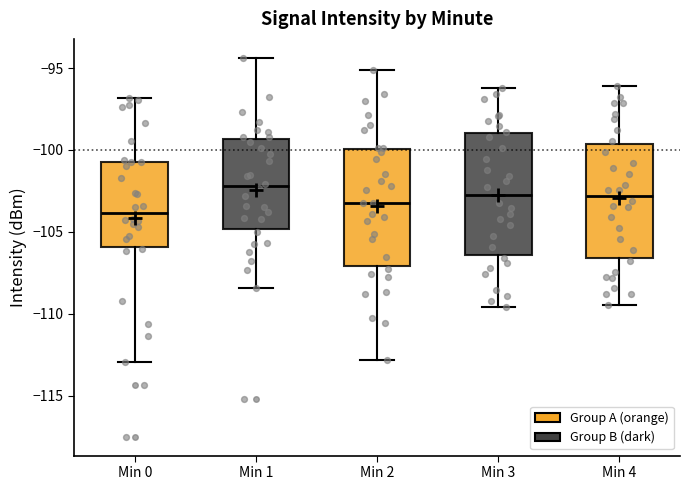

Reading left to right, transcribe this box plot: for each box, give where its median line is, the range the box spans, and where its two whiskers end, as read against the y-axis. The values are not printed on the chart, so give them approximately, as read against the axis.

Min 0: median -104.0, box -106.0 to -100.5, whiskers -113.0 to -97.0
Min 1: median -102.0, box -105.0 to -99.5, whiskers -108.5 to -94.5
Min 2: median -103.0, box -107.0 to -100.0, whiskers -113.0 to -95.0
Min 3: median -102.5, box -106.5 to -99.0, whiskers -109.5 to -96.0
Min 4: median -103.0, box -106.5 to -99.5, whiskers -109.5 to -96.0